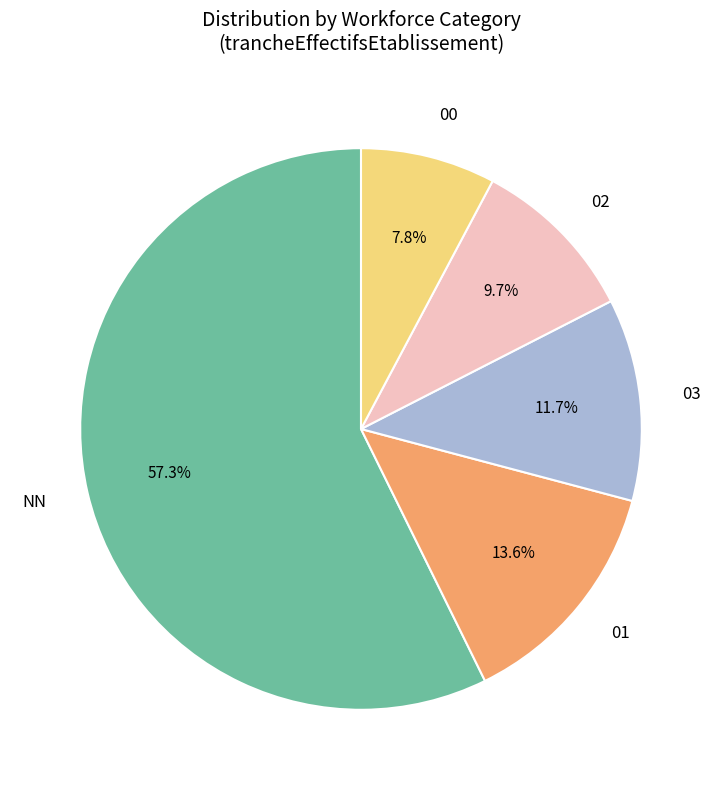

Is there any slice that represents more than half of the pie?

Yes